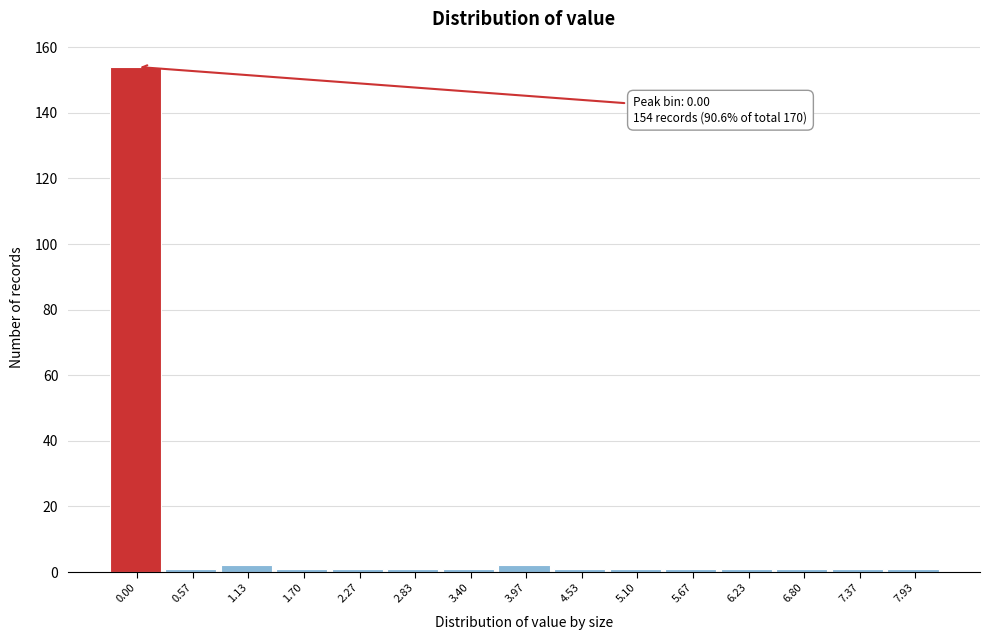

Reading right to left, list all the values displayed in this chart.

7.93=1	7.37=1	6.80=1	6.23=1	5.67=1	5.10=1	4.53=1	3.97=2	3.40=1	2.83=1	2.27=1	1.70=1	1.13=2	0.57=1	0.00=154